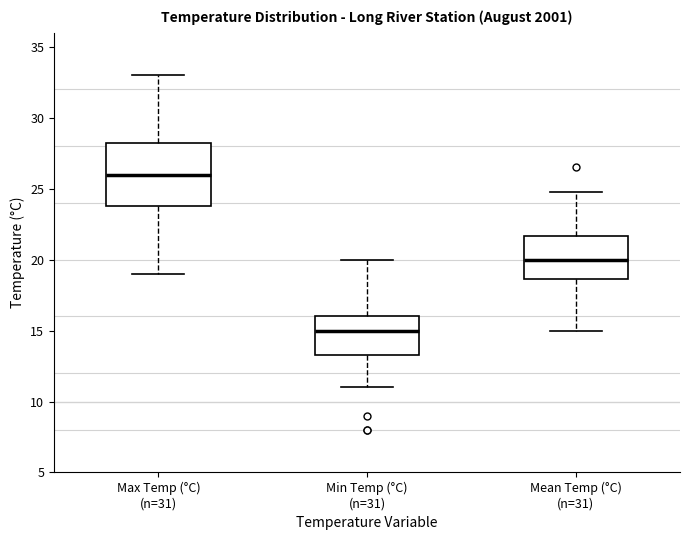

Which box's median line is the lowest?

Min Temp (°C) (n=31)